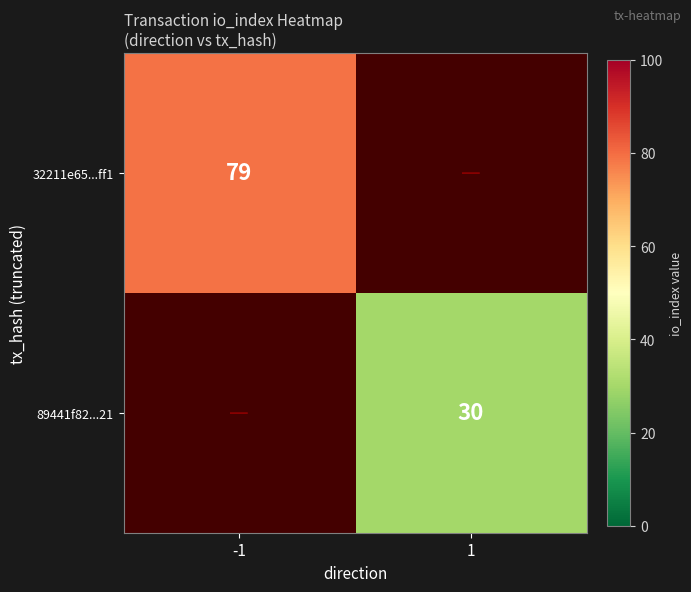

True or false: 89441f82...21 has a value of 30 at 1.

True